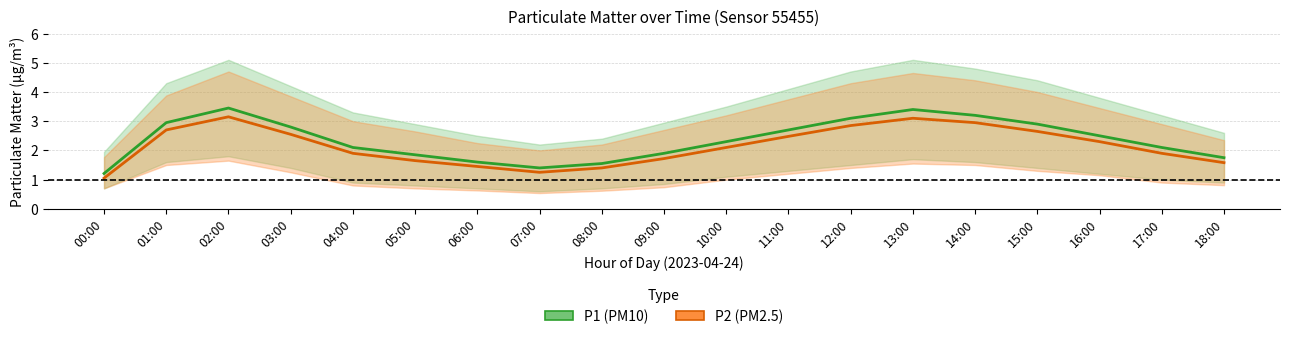

Where is the first local minimum for P2 (PM2.5)?

07:00